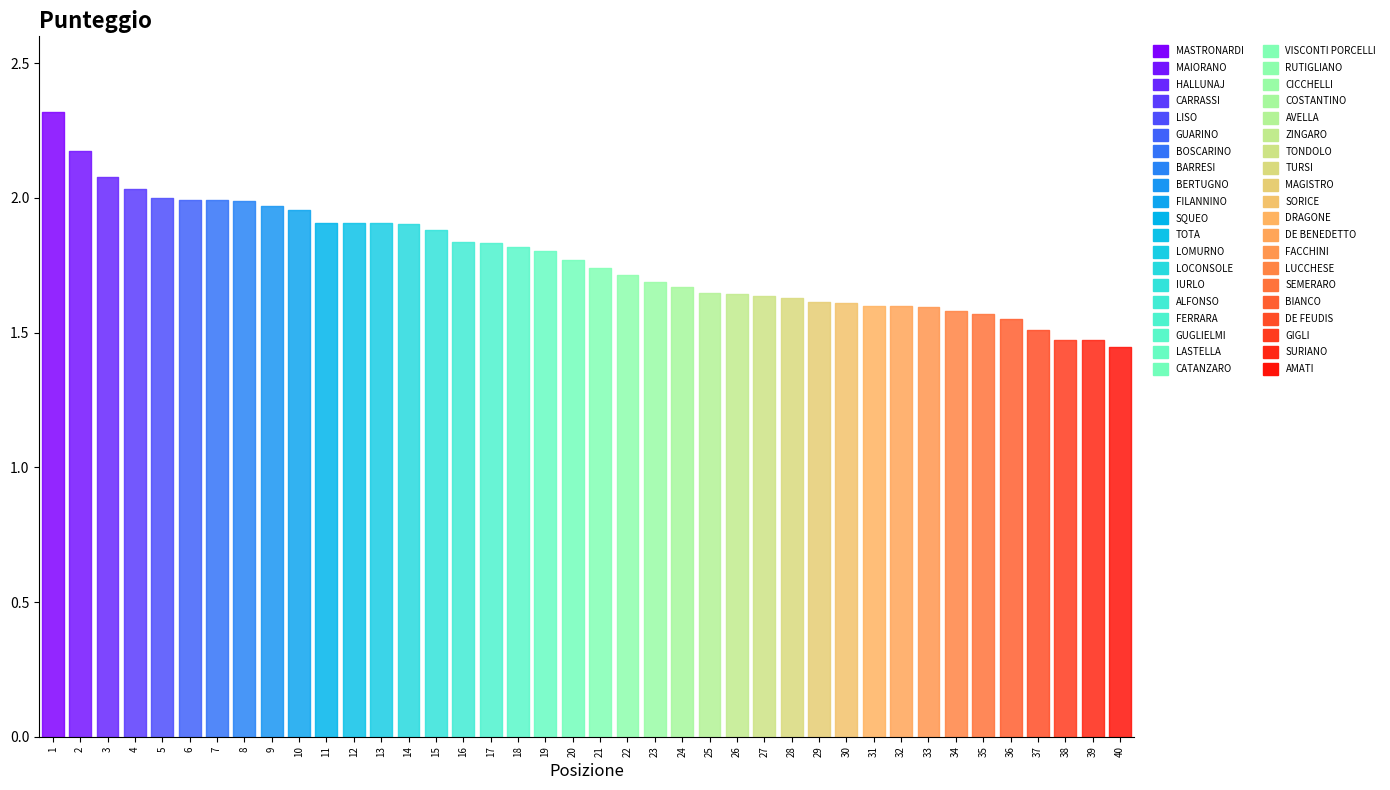

List the labels in order of value, smallest first.

40, 39, 38, 37, 36, 35, 34, 33, 31, 32, 30, 29, 28, 27, 26, 25, 24, 23, 22, 21, 20, 19, 18, 17, 16, 15, 14, 12, 13, 11, 10, 9, 8, 7, 6, 5, 4, 3, 2, 1